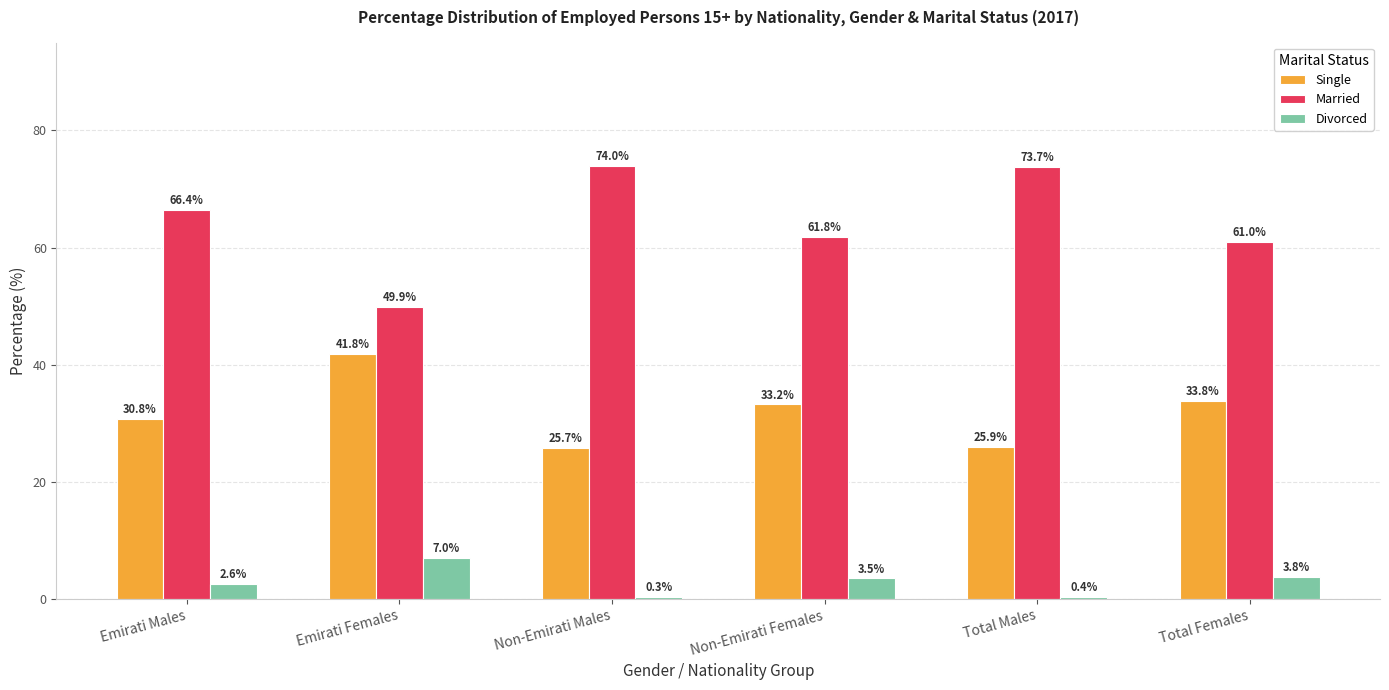

Which series changed the most between Emirati Males and Total Males?

Married